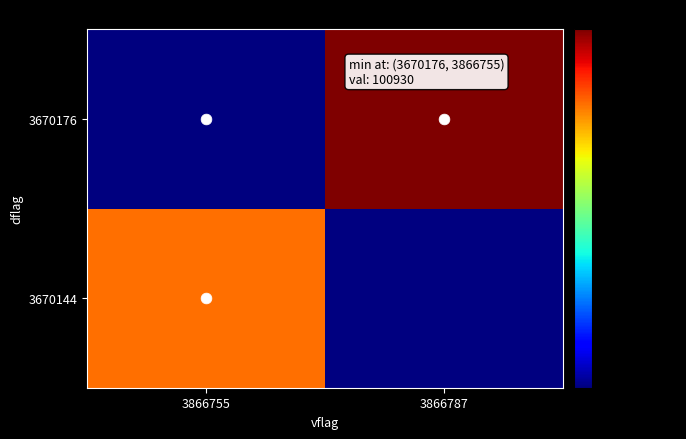

At 3866787, list the series in order from smallest to largest.

3670144, 3670176